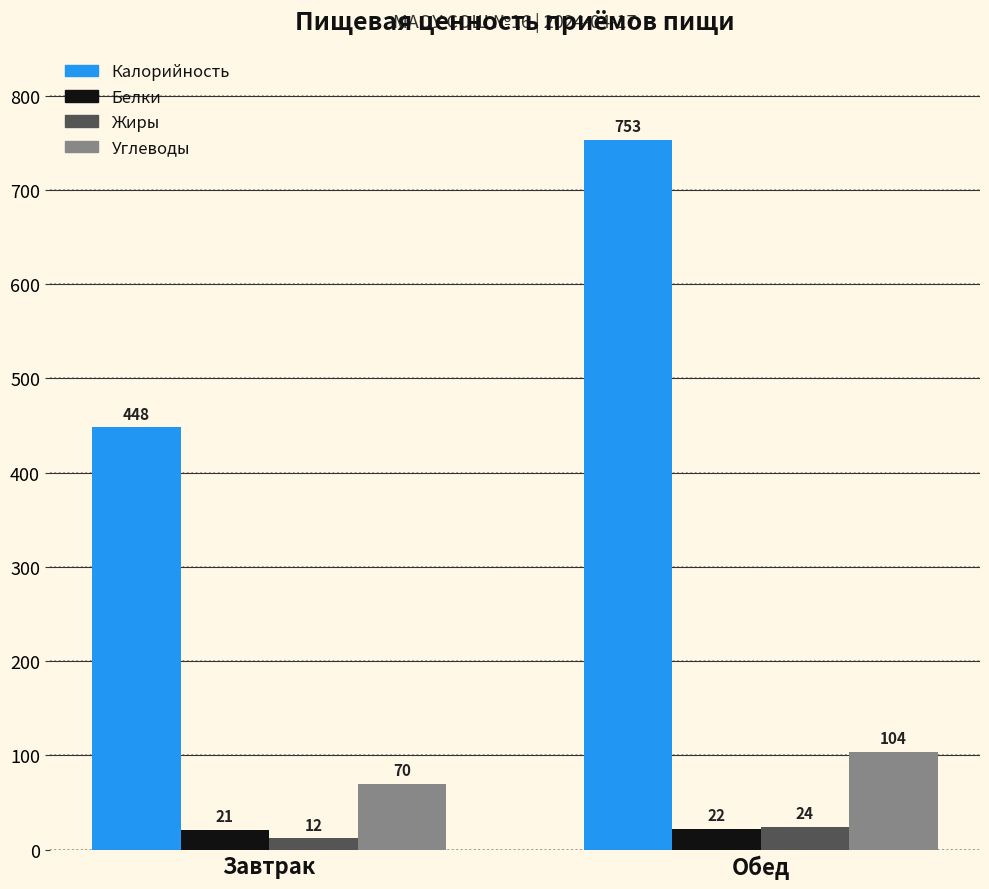

How many bars are there in total?

8